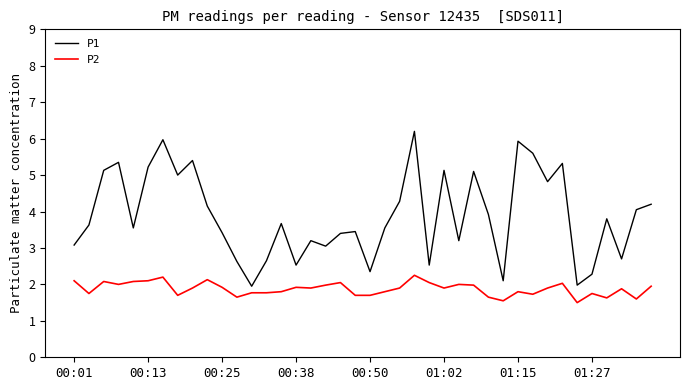

True or false: P1 and P2 intersect in this chart.

False